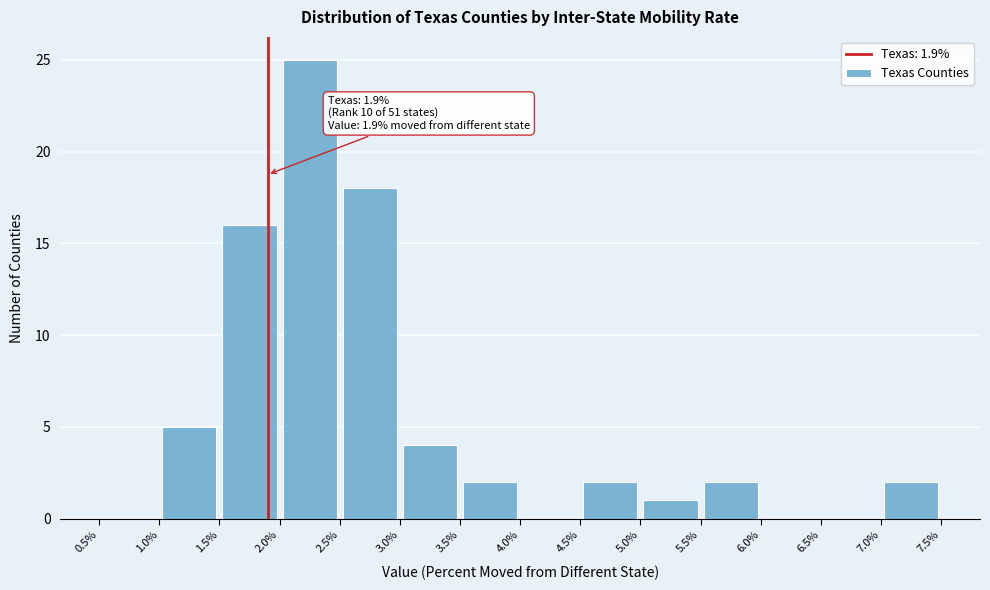

Over which range of the x-axis is the bar tallest?

2.0% to 2.5%